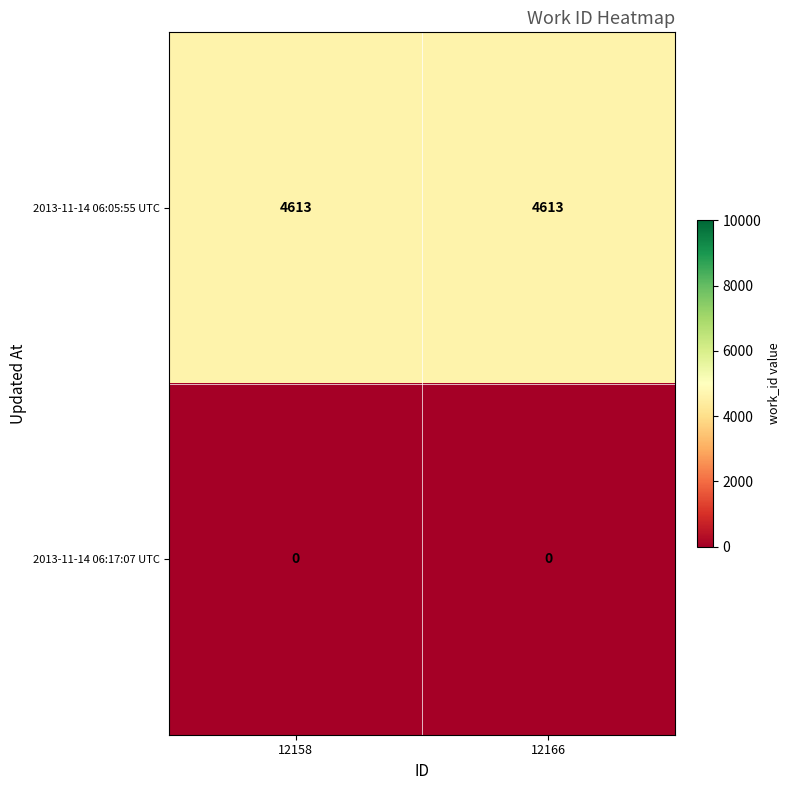

At 12158, list the series in order from largest to smallest.

2013-11-14 06:05:55 UTC, 2013-11-14 06:17:07 UTC